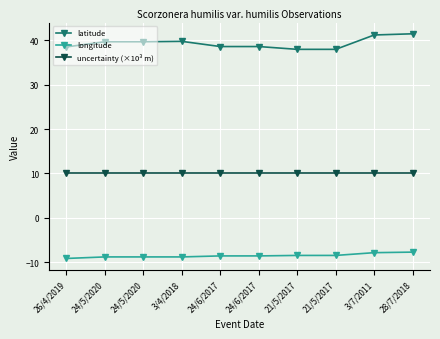

How many distinct data groups are displayed?

3